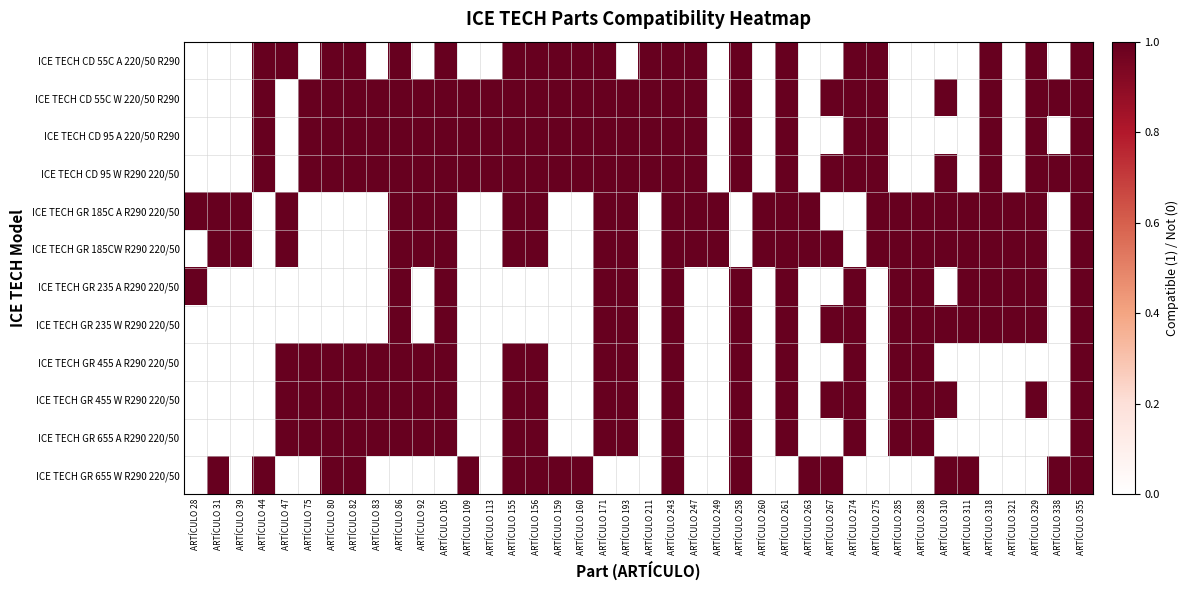

Rank the series by their maximum value, from highest to lowest.

ICE TECH CD 55C A 220/50 R290, ICE TECH CD 55C W 220/50 R290, ICE TECH CD 95 A 220/50 R290, ICE TECH CD 95 W R290 220/50, ICE TECH GR 185C A R290 220/50, ICE TECH GR 185CW R290 220/50, ICE TECH GR 235 A R290 220/50, ICE TECH GR 235 W R290 220/50, ICE TECH GR 455 A R290 220/50, ICE TECH GR 455 W R290 220/50, ICE TECH GR 655 A R290 220/50, ICE TECH GR 655 W R290 220/50